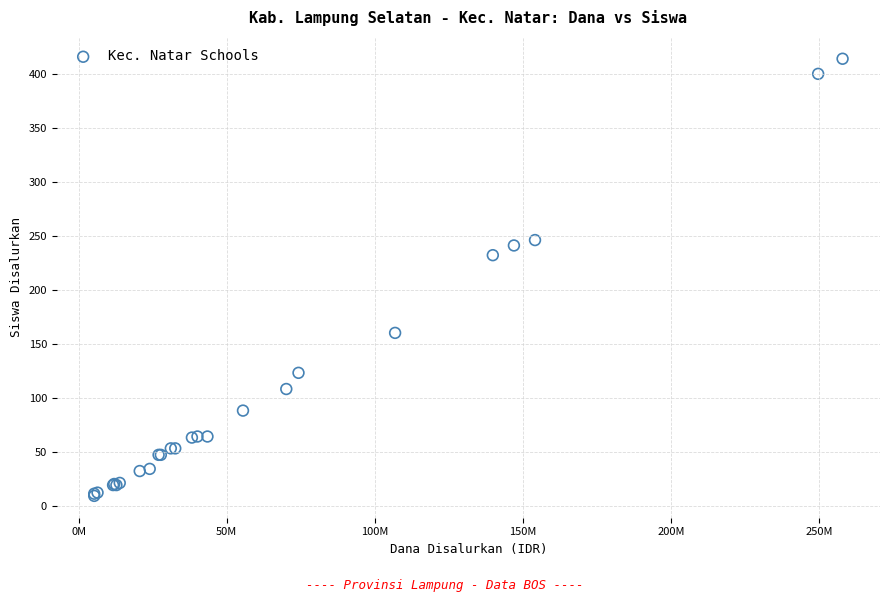

What Y value in the scatter plot is closest to 211?

232